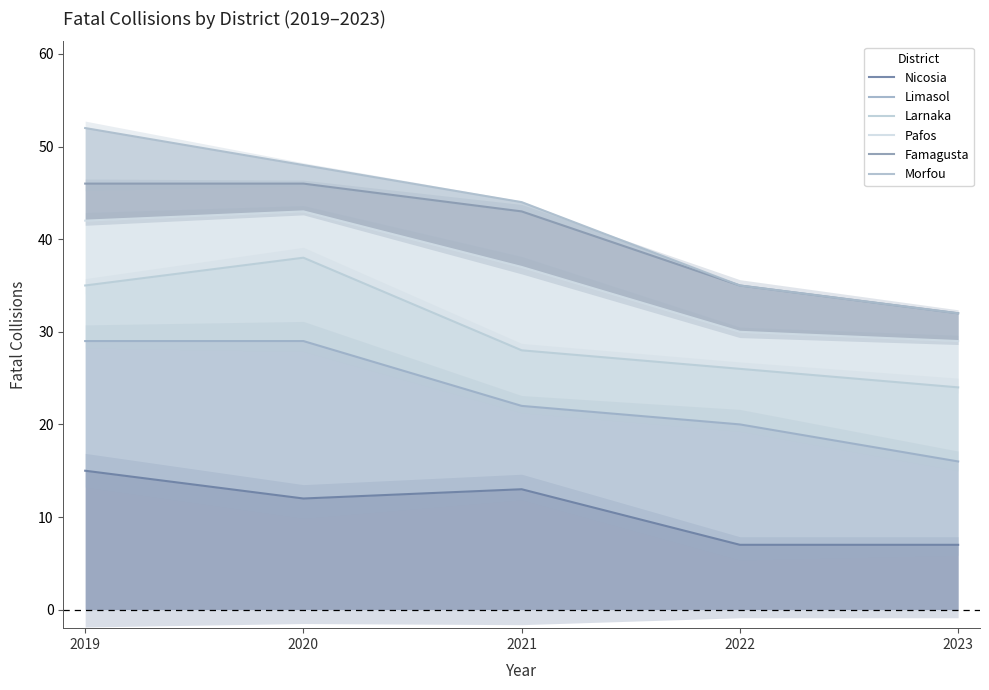

What is the highest value of the Pafos series?

43